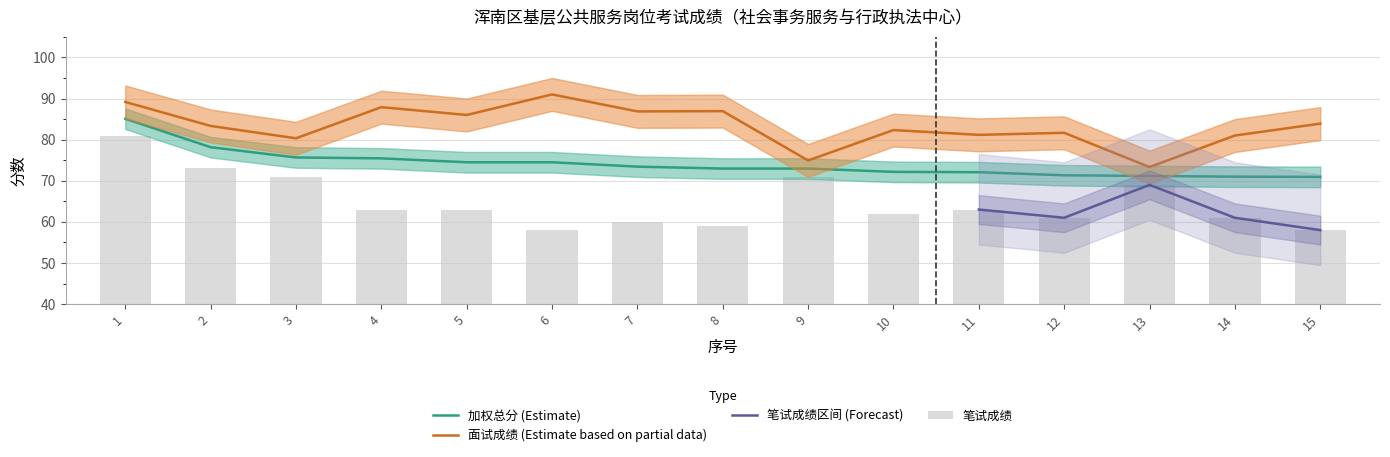

The 笔试成绩 series shows 46.3 at 1. True or false?

False